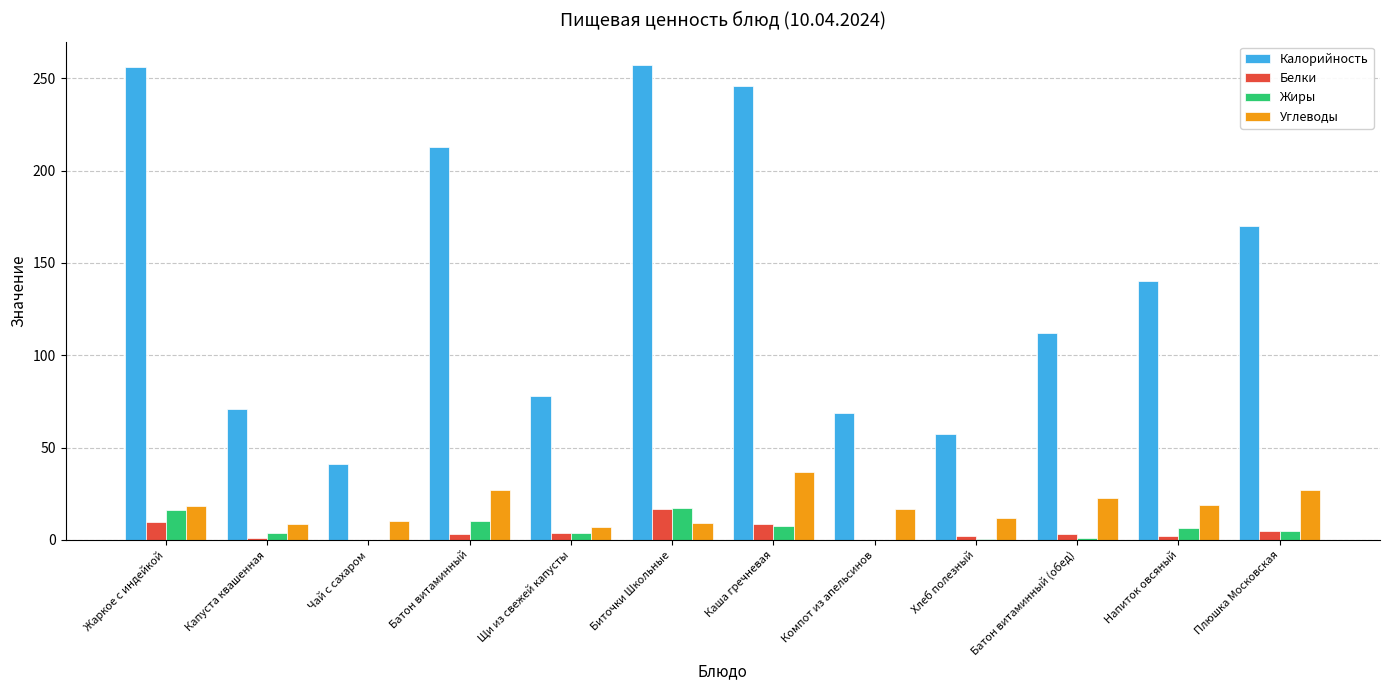

Which category has the highest value in the Углеводы series?

Каша гречневая